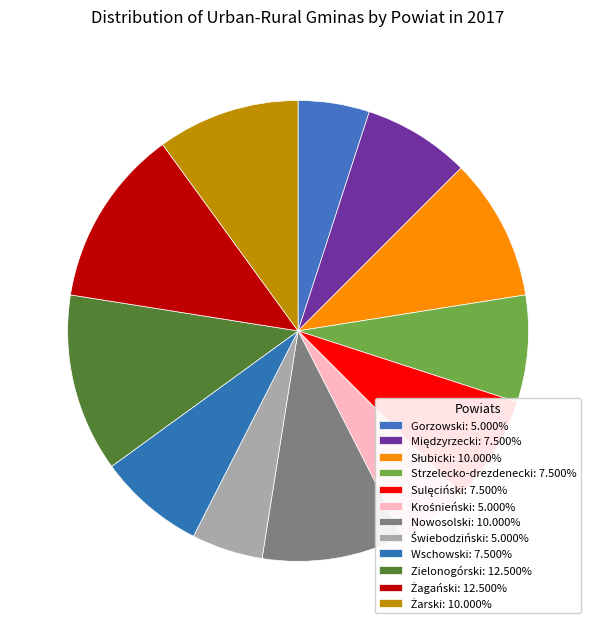

Does any single category account for the majority?

No